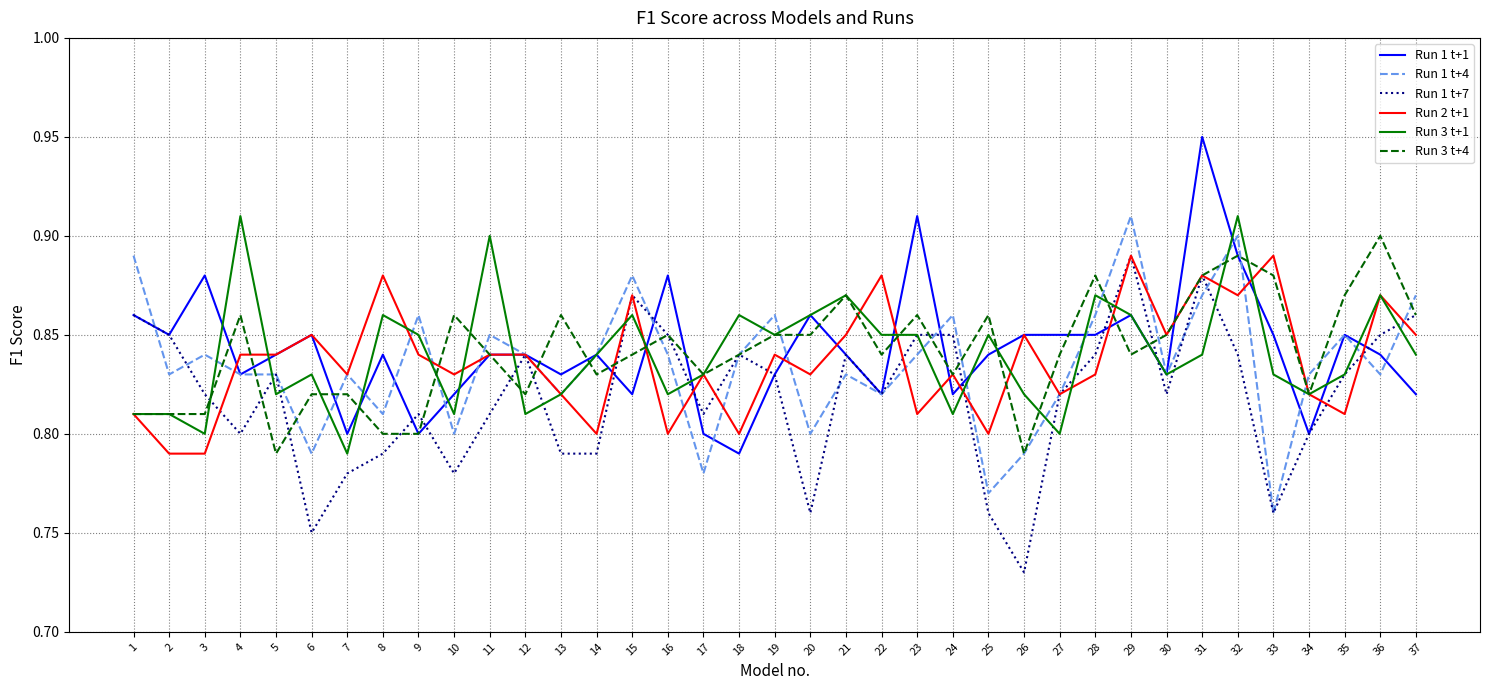

What is the difference between the maximum and second lowest values in the Run 1 t+4 series?

0.1